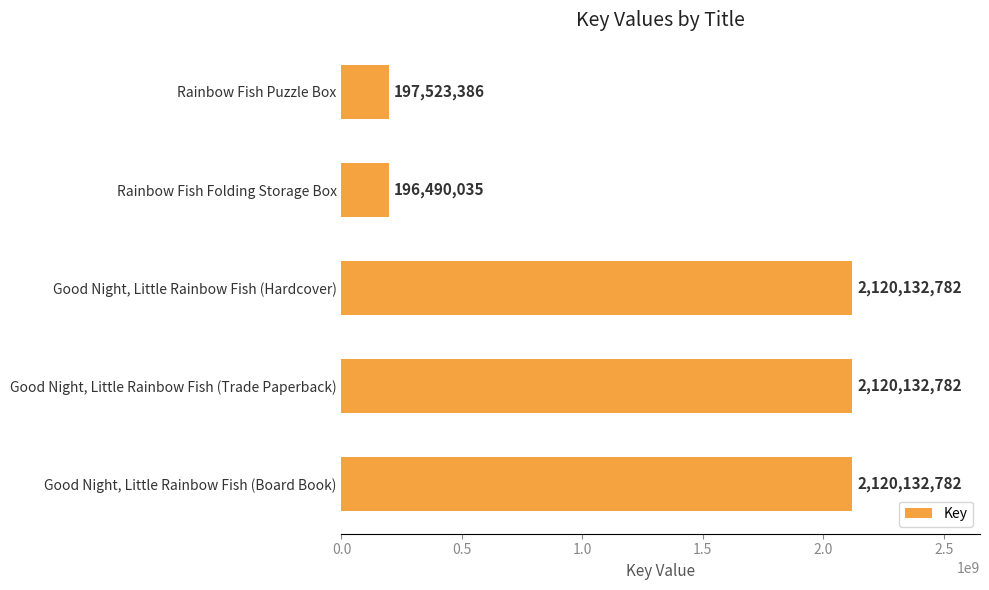

What is the label of the 5th bar from the top?

Good Night, Little Rainbow Fish (Board Book)